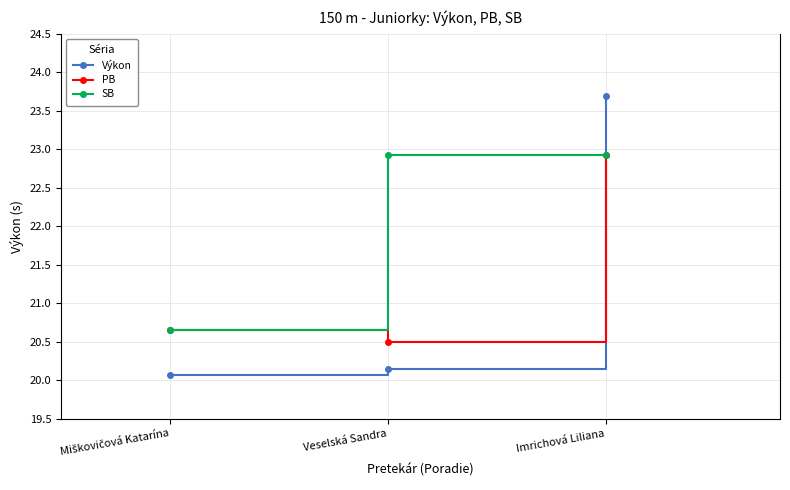

True or false: Výkon has a value of 11.2 at Veselská Sandra.

False